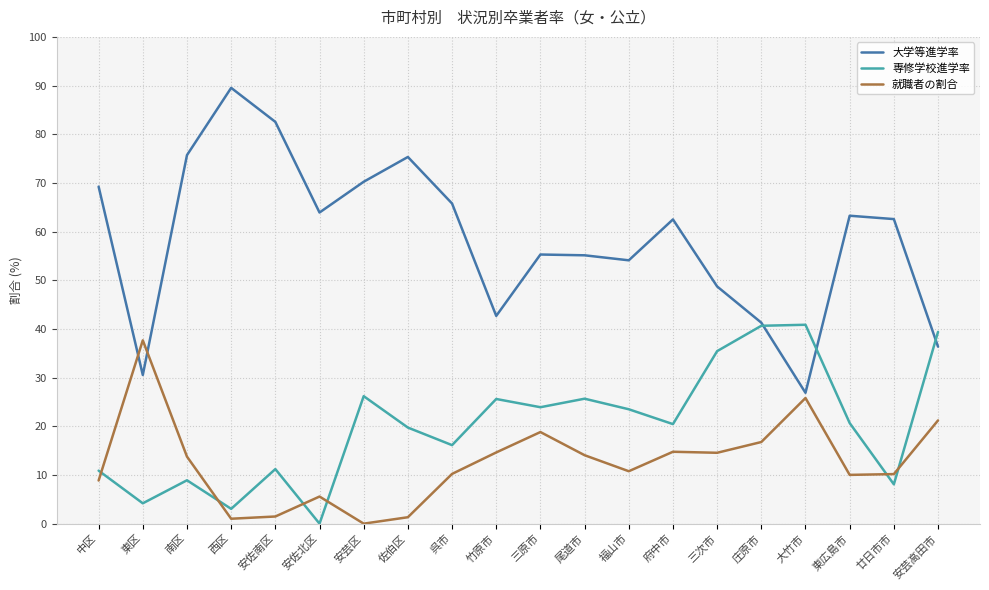

Which series has the largest total across all categories?

大学等進学率